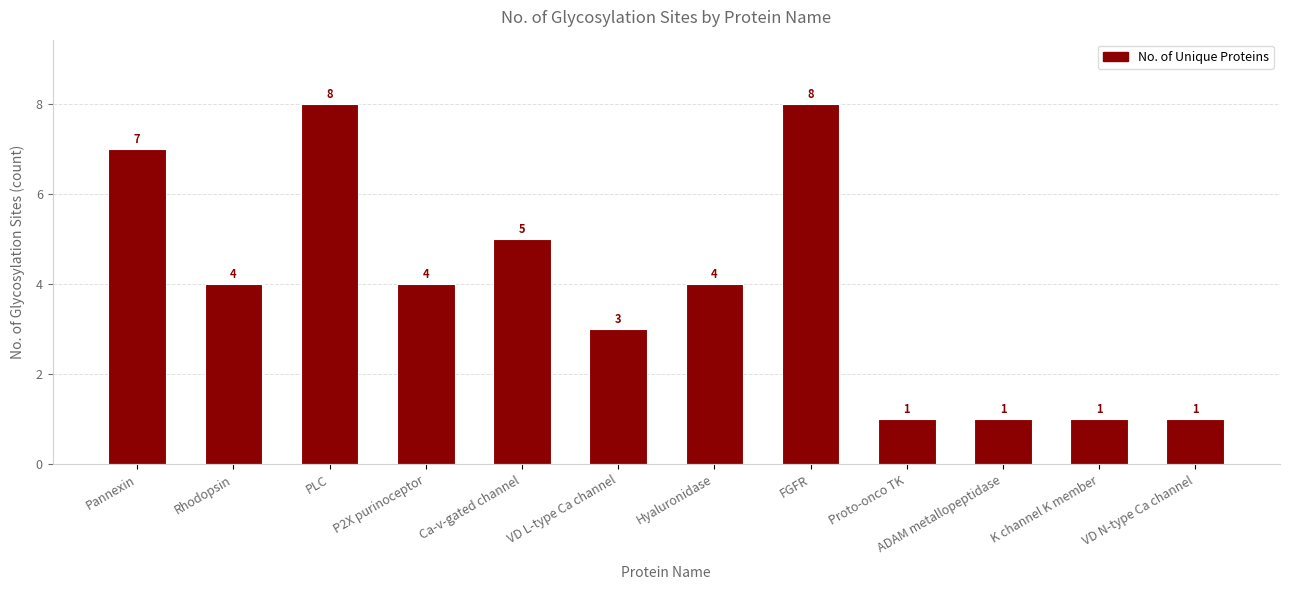

What is the value of the 11th bar from the left?

1